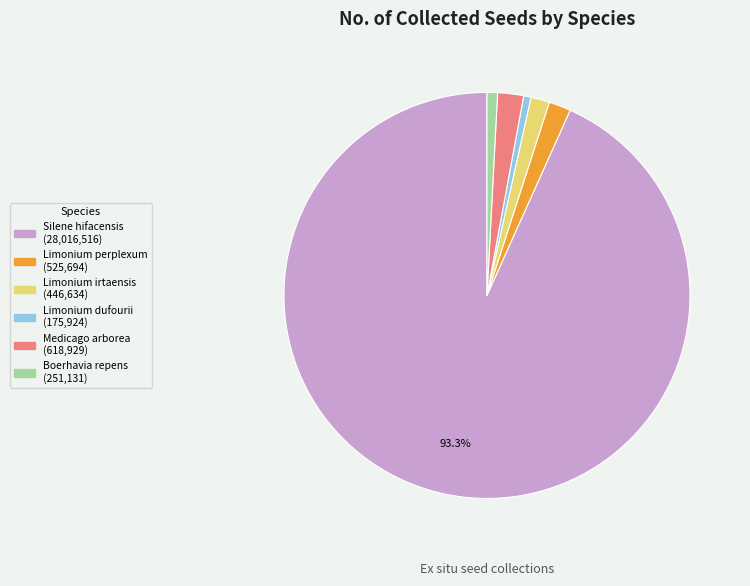

To the nearest percent, what is the difference between the largest and smallest slice percentages?

93%